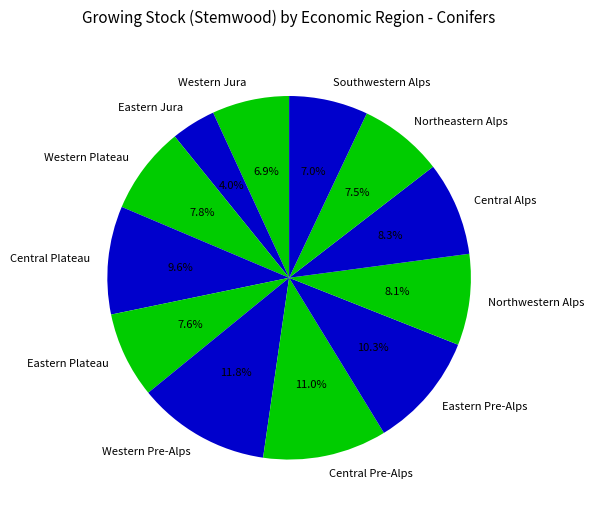

How many slices are in this pie chart?

12